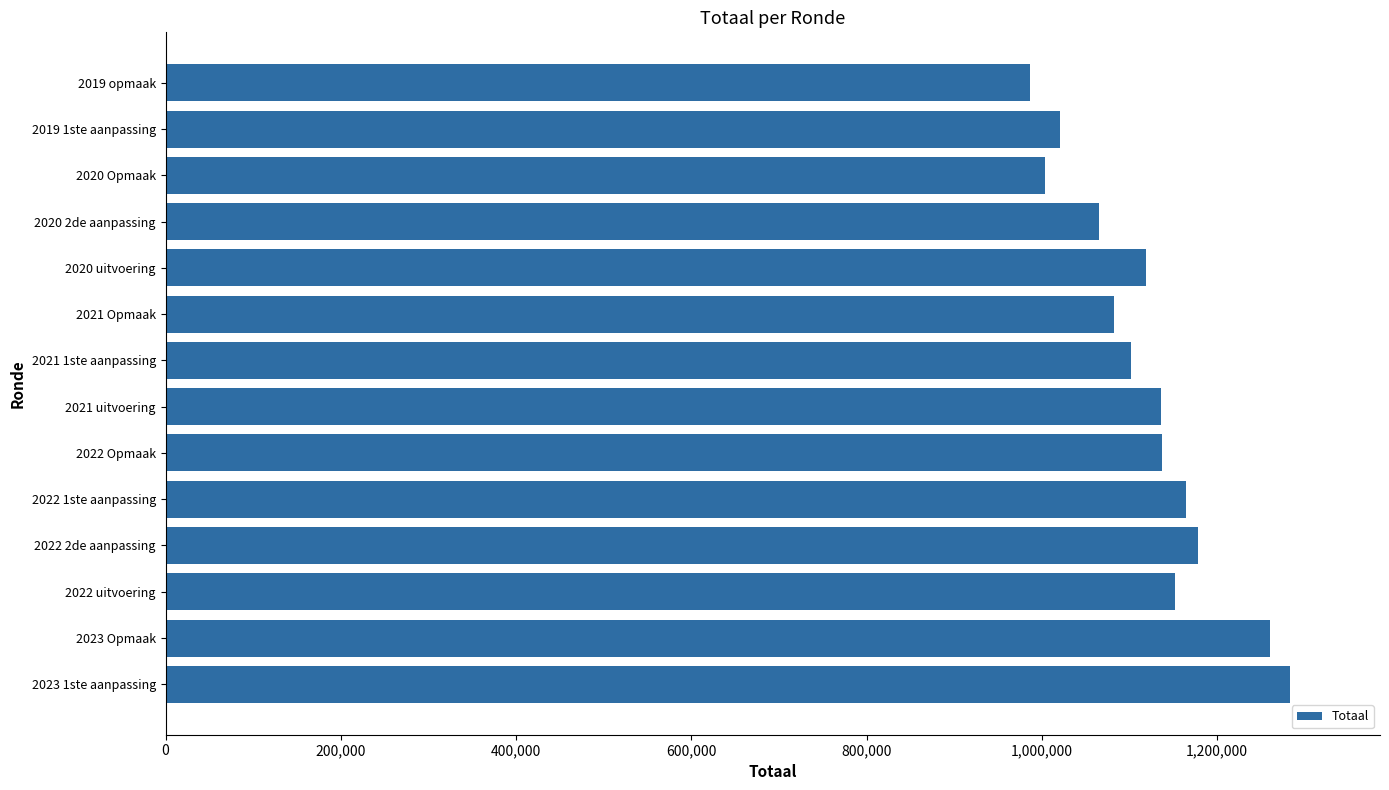

What is the approximate value at 2021 Opmaak, to the nearest 50?

1082300